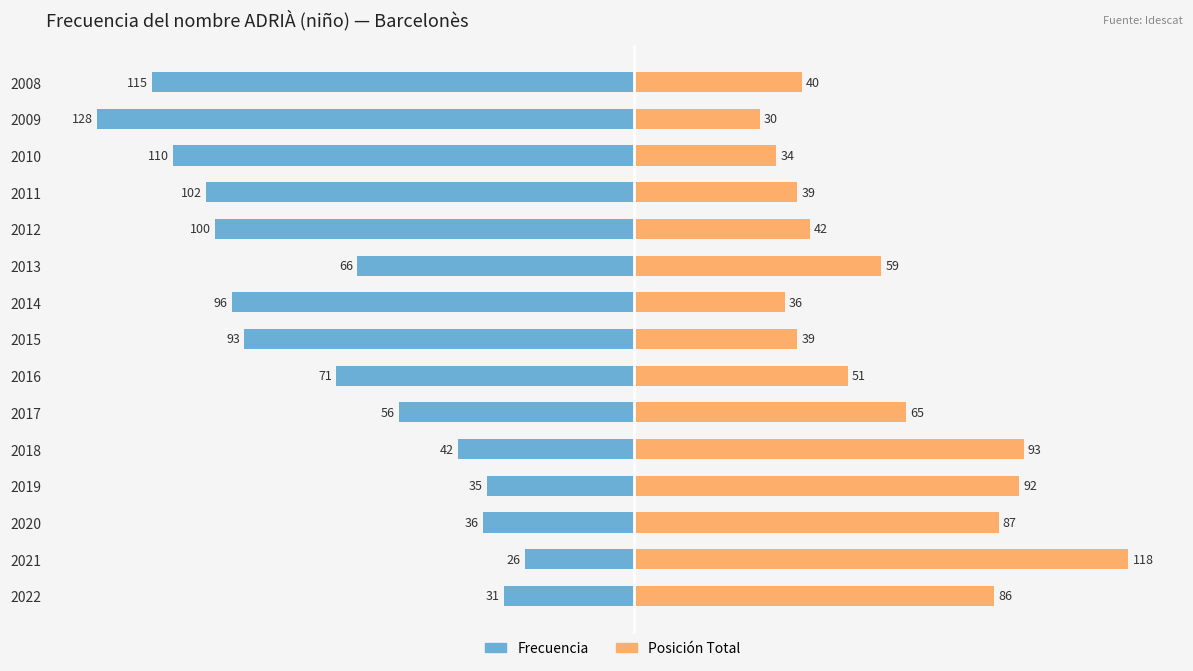

True or false: Posición Total has a value of 49 at 2010.

False